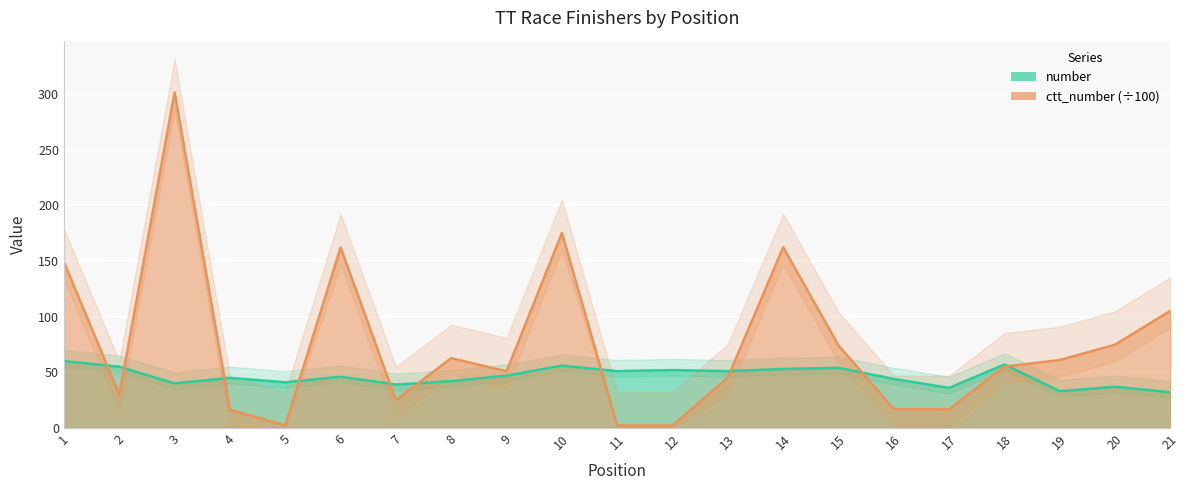

The value of ctt_number at 8 is 108.5. True or false?

False